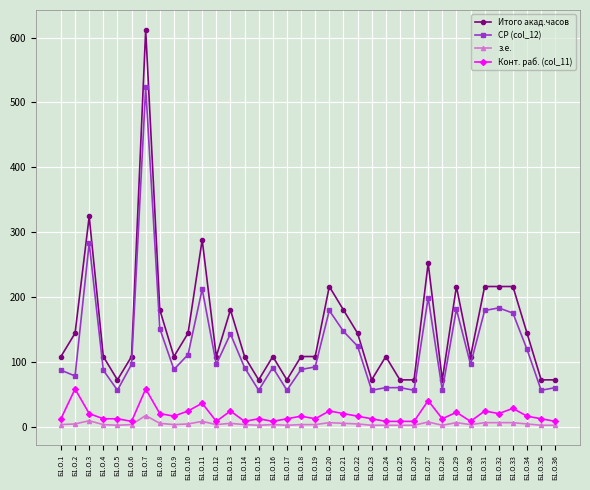

The СР (col_12) series shows 23 at Б1.О.36. True or false?

False